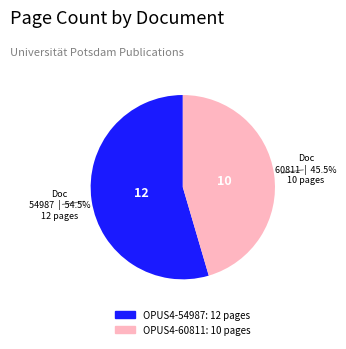

Rank the categories by value from lowest to highest.

OPUS4-60811, OPUS4-54987